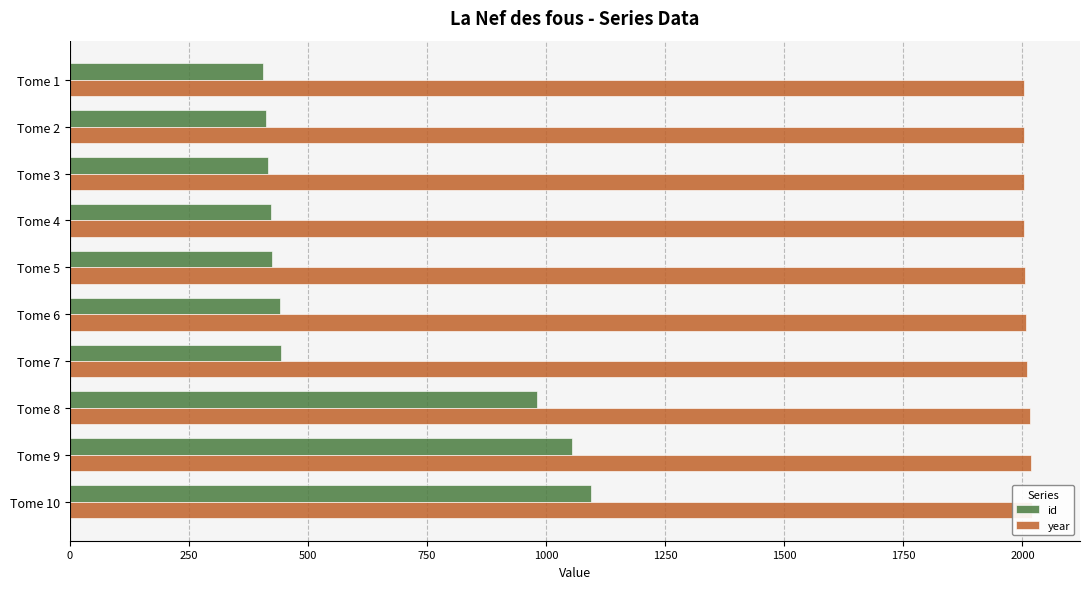

How many groups of bars are there?

10